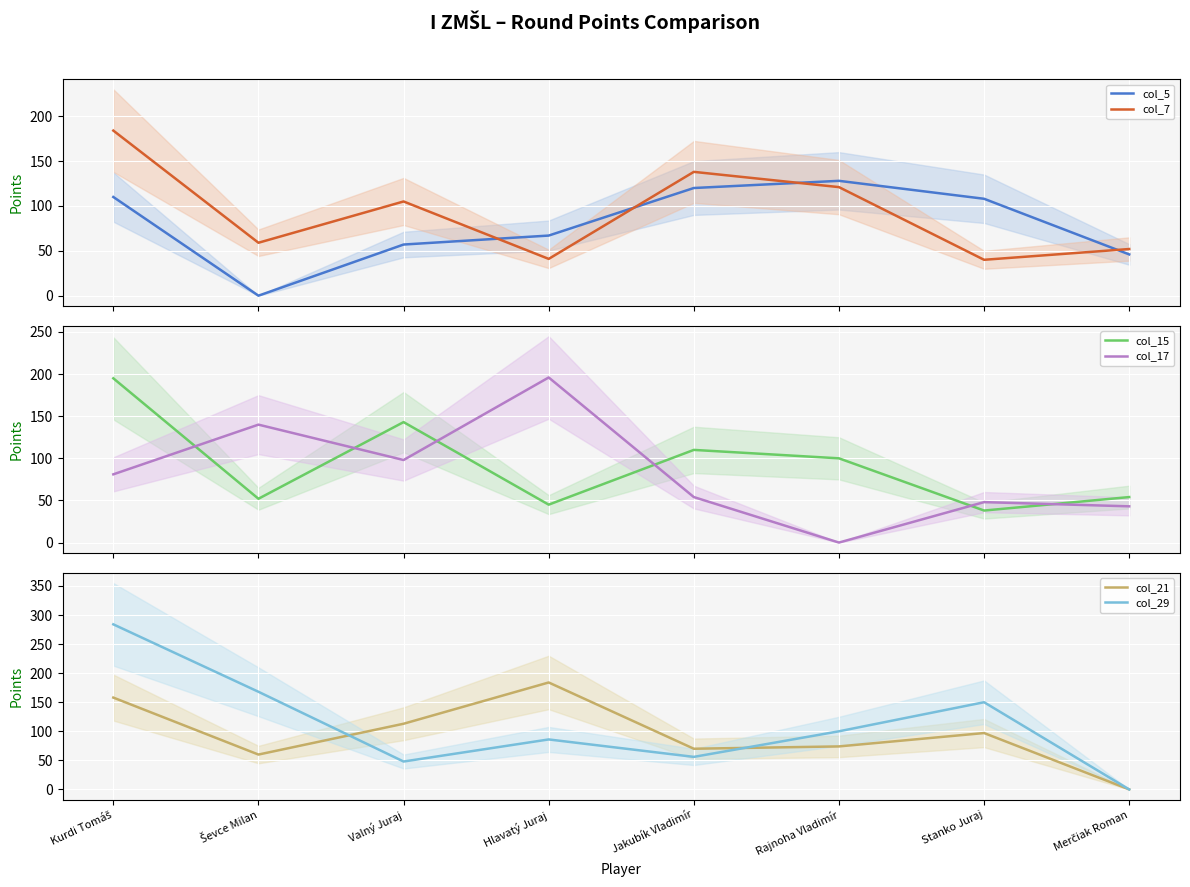

What position from the left is Jakubík Vladimír?

5